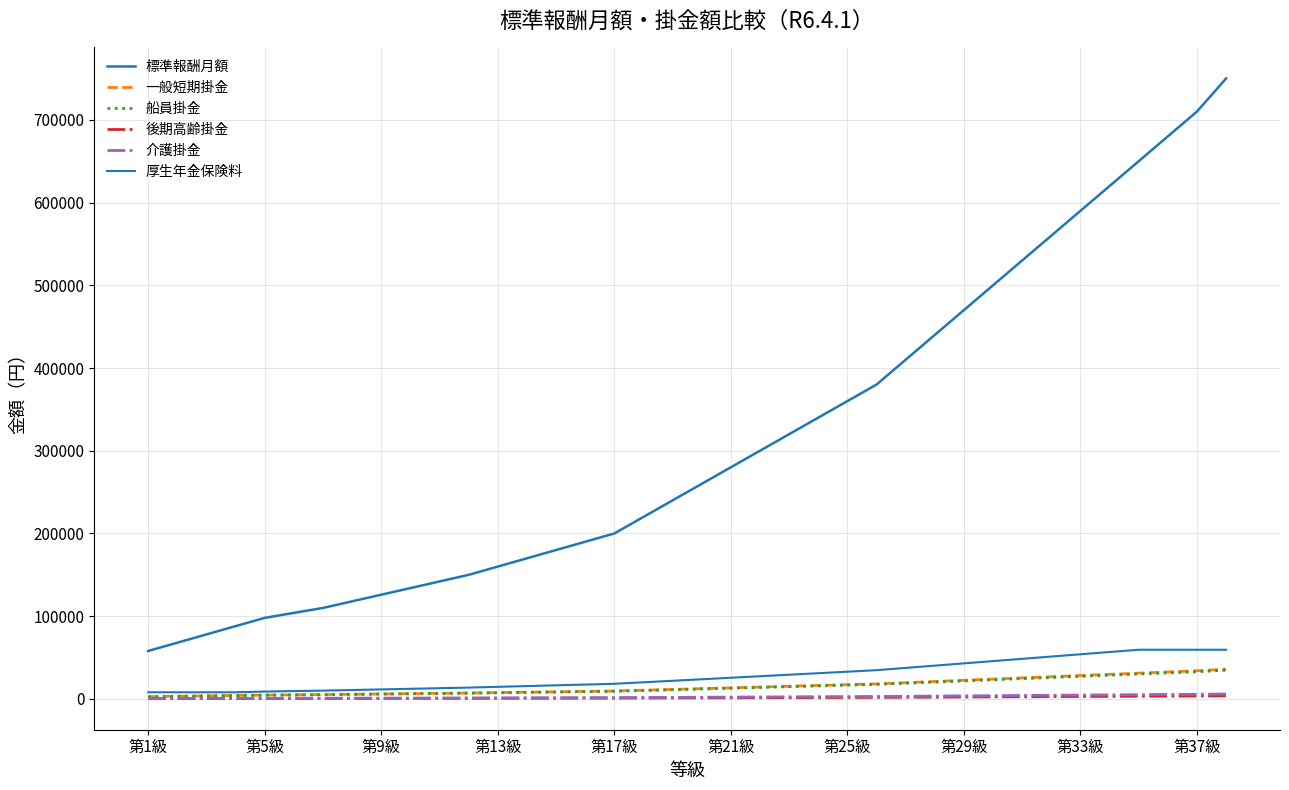

Is this an area chart (filled region under the line)?

No